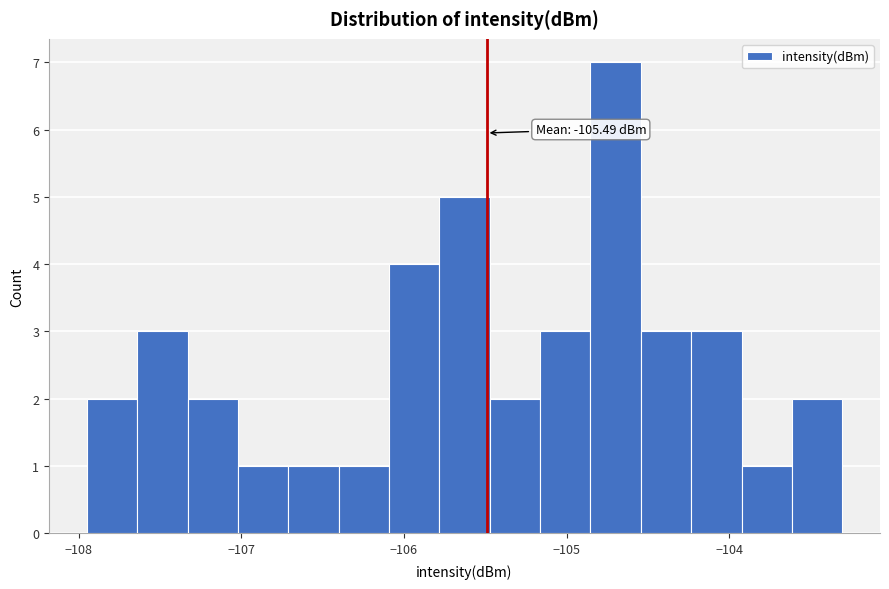

Around what value on the x-axis is the tallest bar? Give the approximate position of its centre, as read against the axis.

-104.7